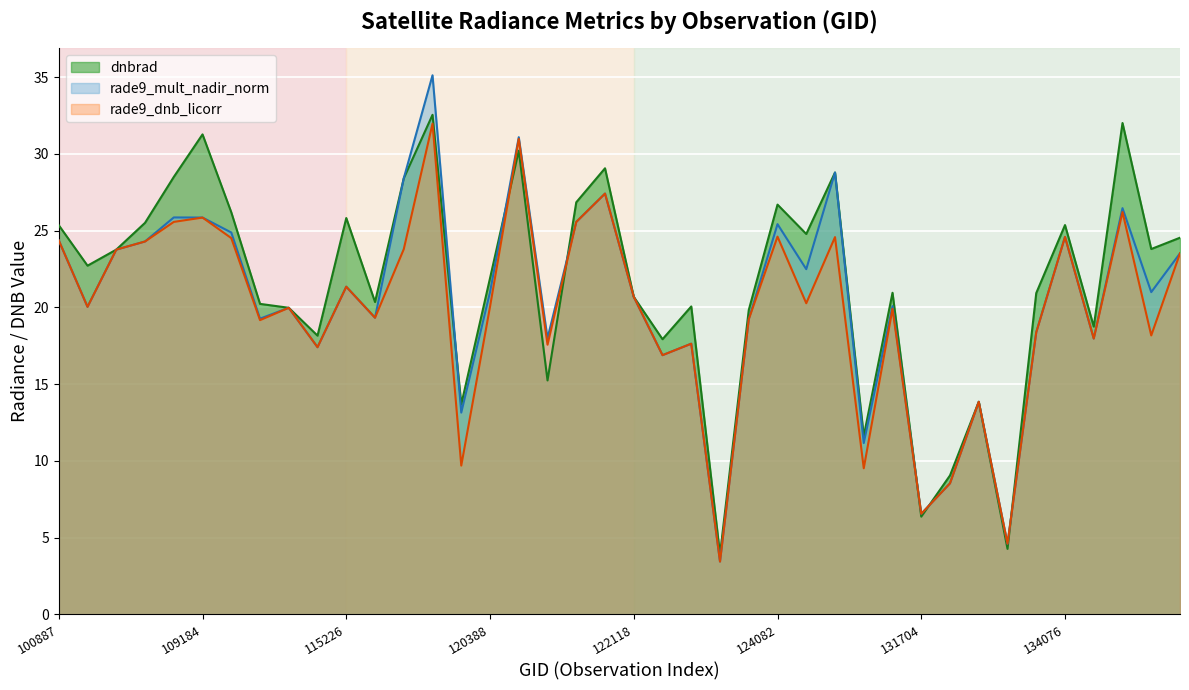

What is the sum of the rade9_mult_nadir_norm values at 131704 and 104315?

26.6